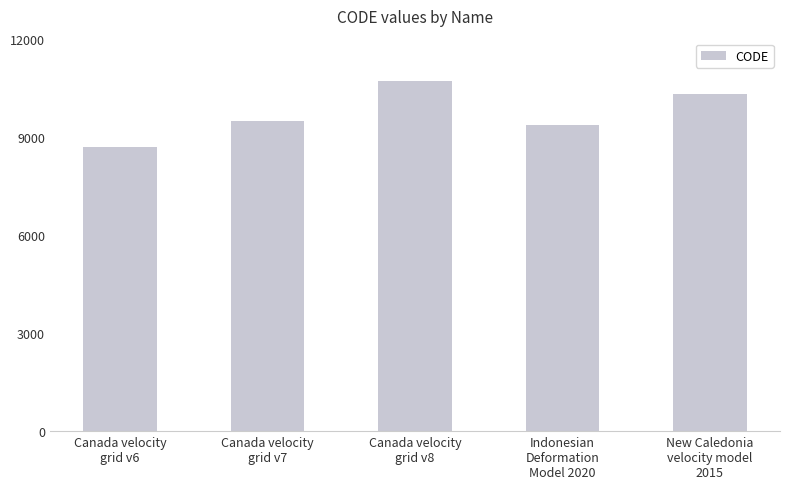

At which category does the chart reach its peak across all series?

Canada velocity
grid v8